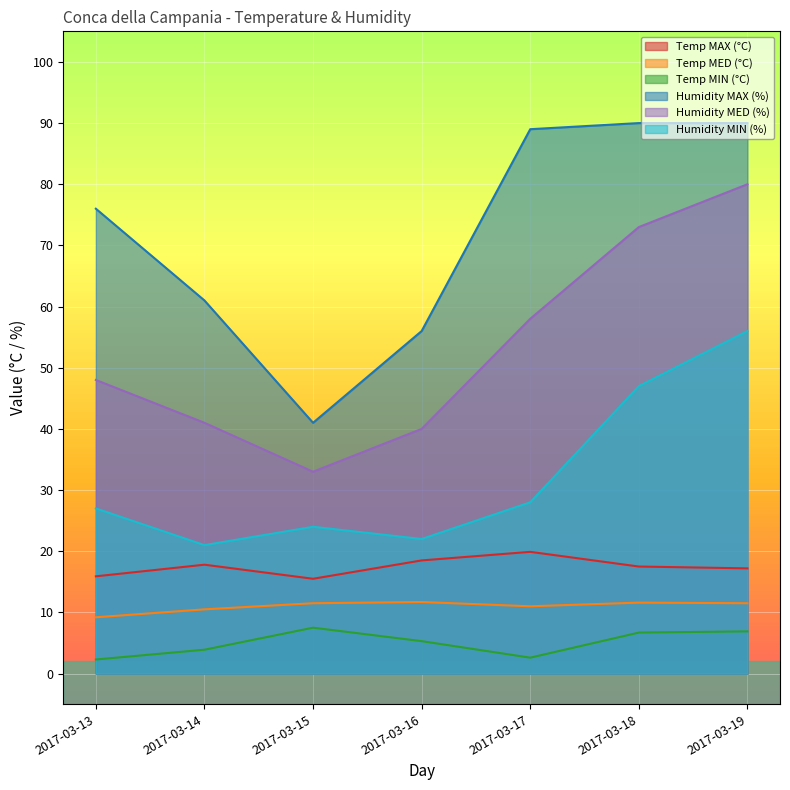

Which series has the largest total across all categories?

Humidity MAX (%)